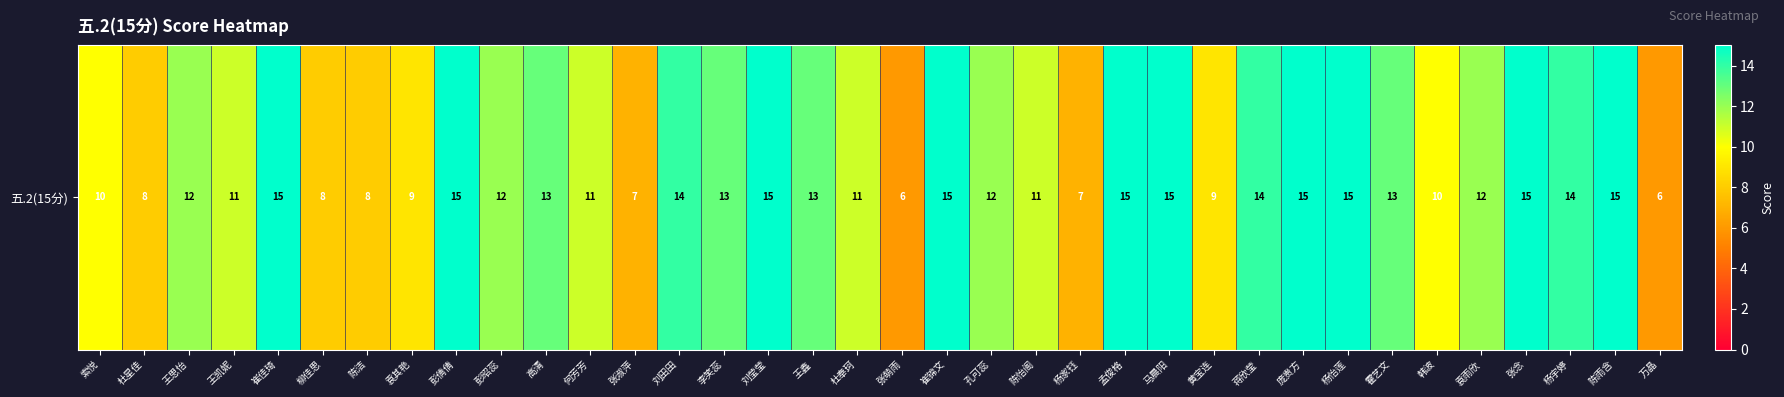

What is the minimum value shown in the chart?

6